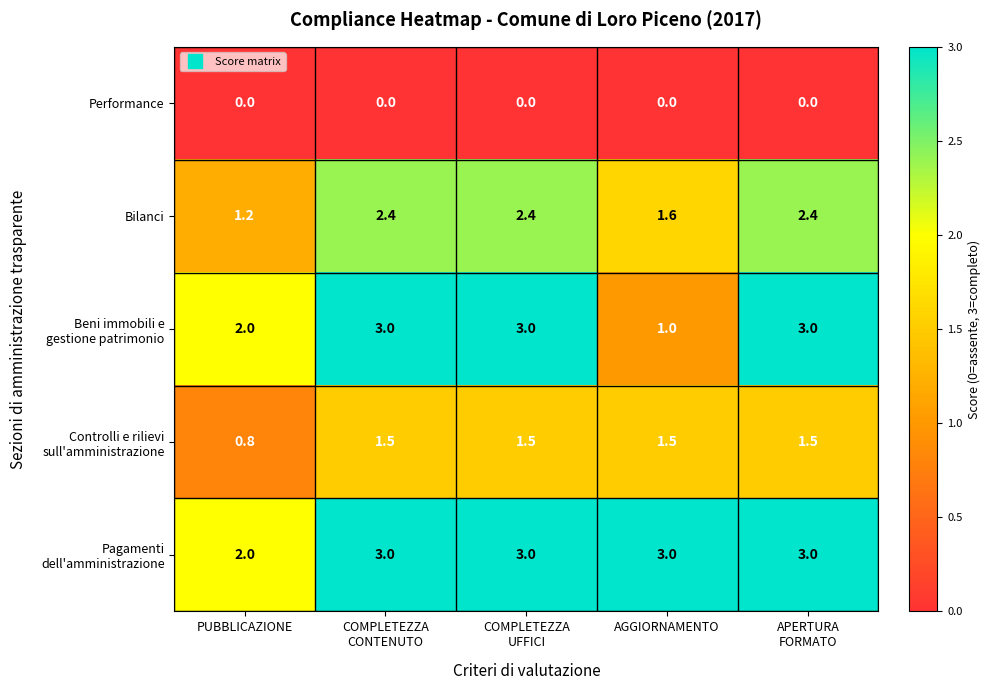

What is the total value across all series at APERTURA
FORMATO?

9.9